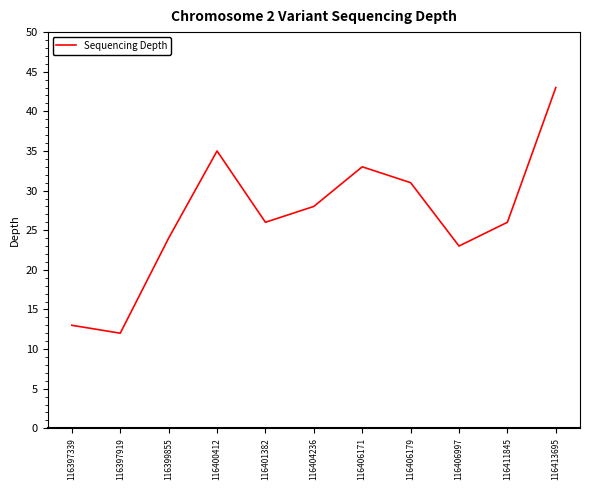

What is the difference between the maximum and minimum values?

31